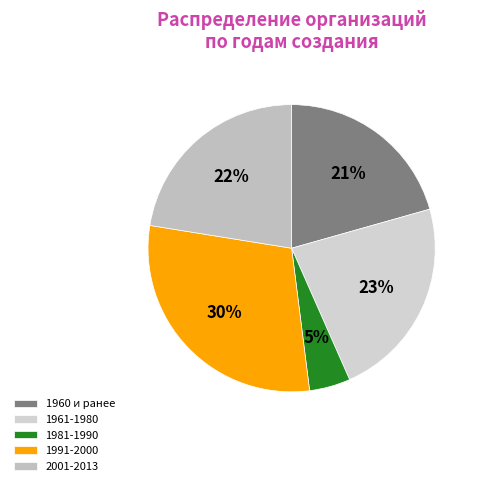

True or false: 1981-1990 accounts for 15% of the total.

False